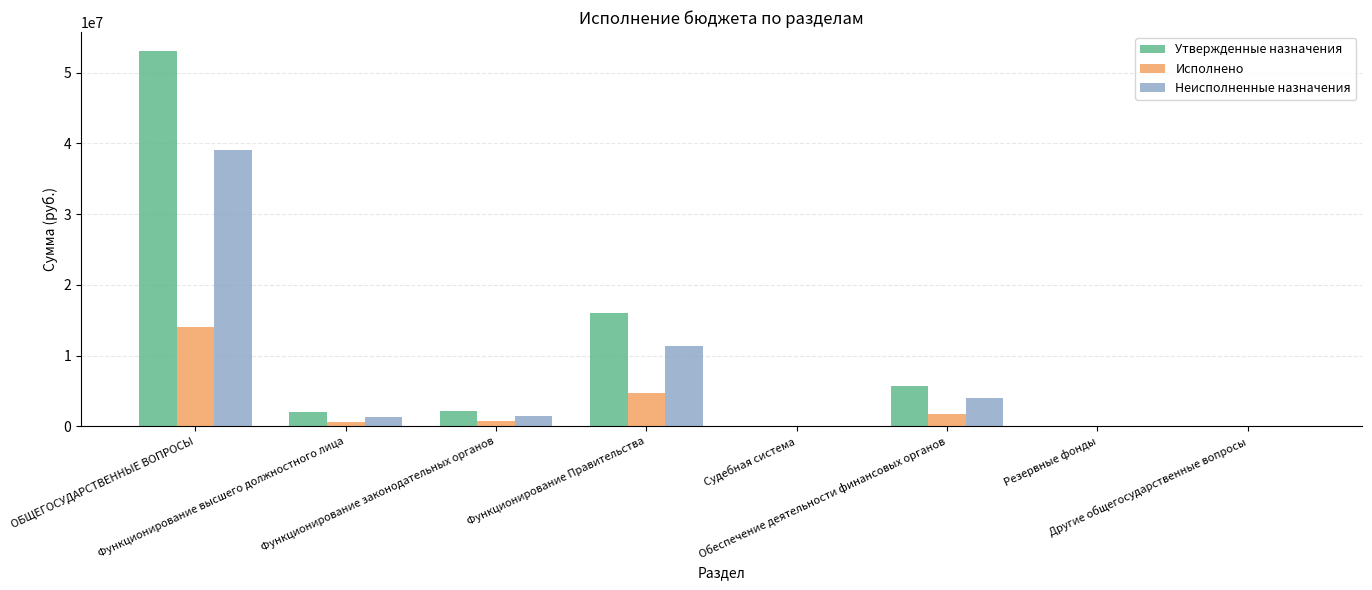

What is the sum of all Утвержденные назначения values?

78865576.9